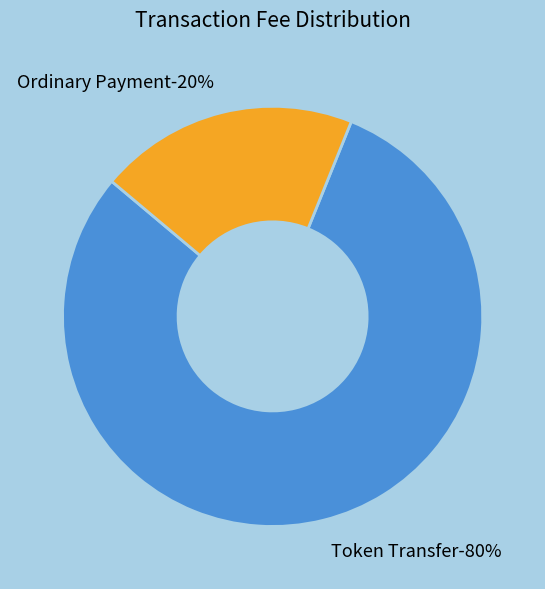

To the nearest percent, what is the difference between the largest and smallest slice percentages?

60%